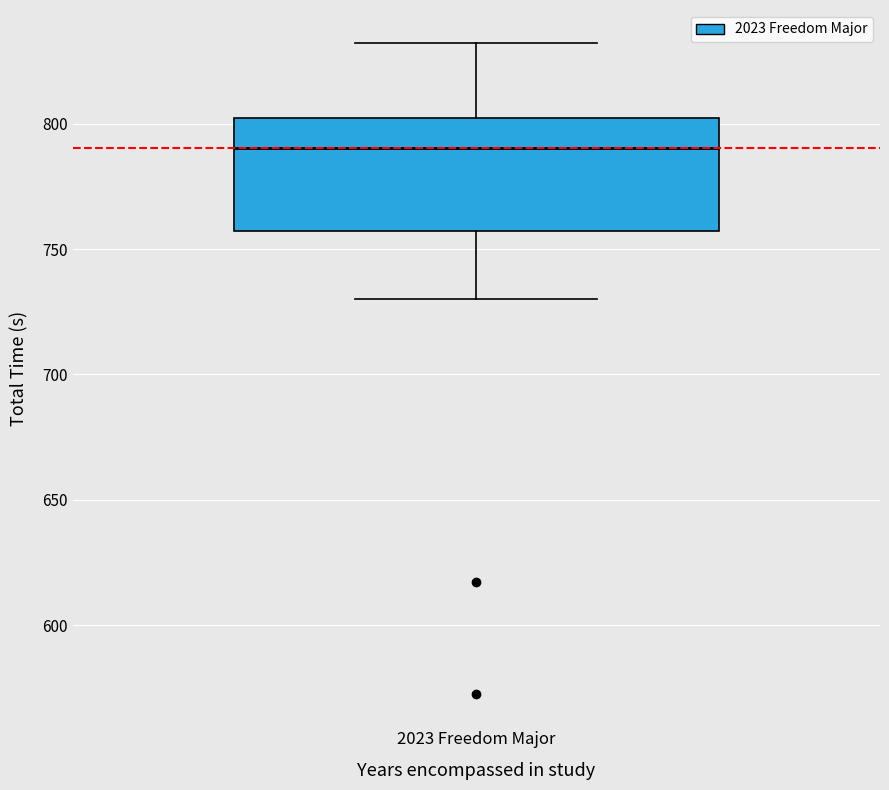

Where does the median line of the box for 2023 Freedom Major sit on the y-axis? The values are not printed on the chart, so give them approximately, as read against the axis.

790